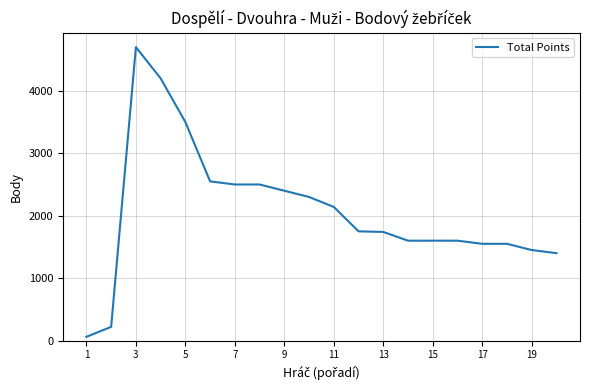

What is the greatest value displayed?

4700